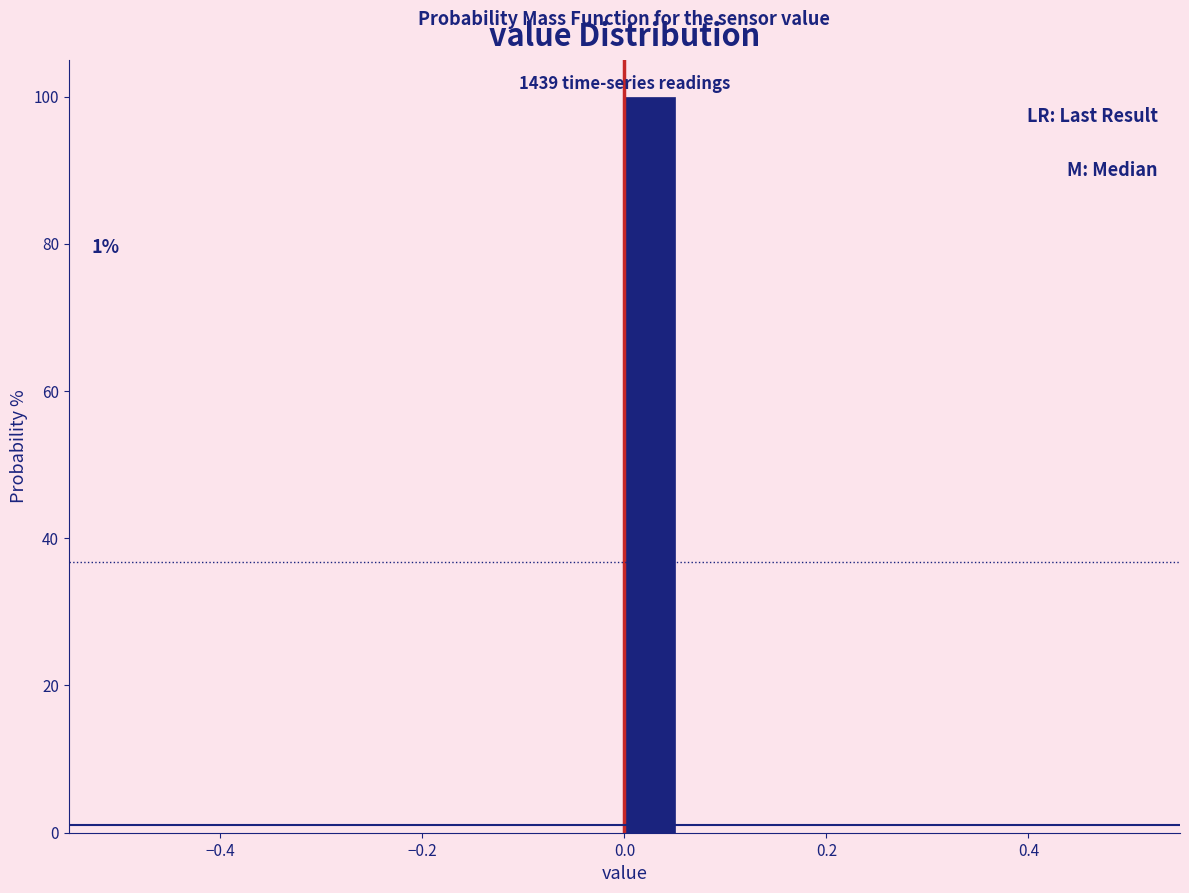

Read against the x-axis, roughly where is the centre of the tallest bar?

0.02